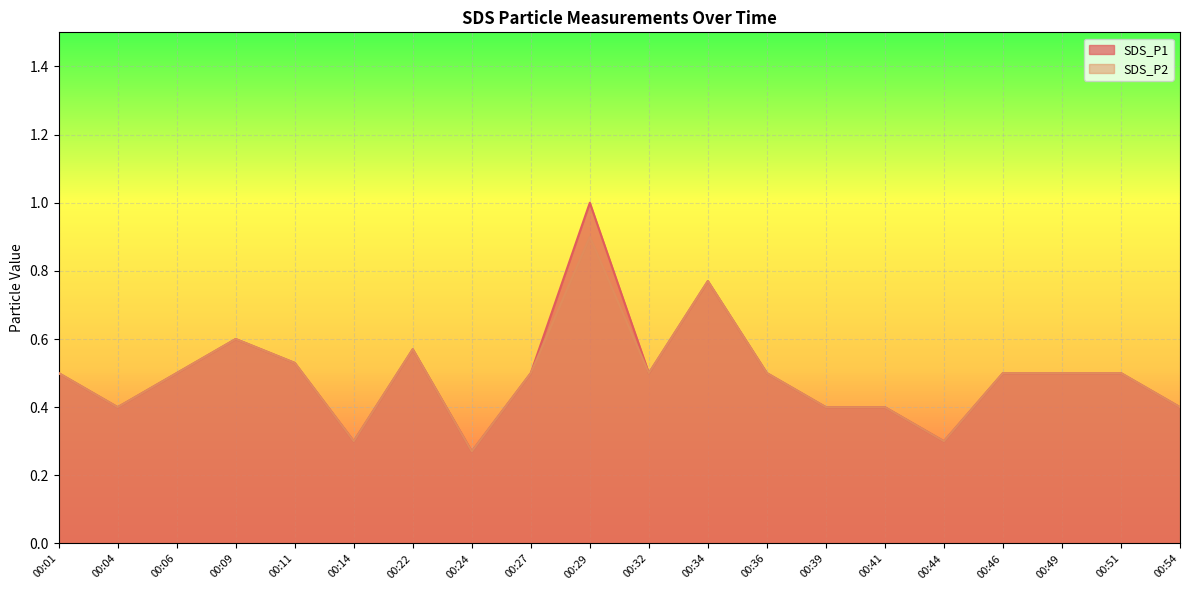

Reading right to left, transcribe all the data shown in this chart.

SDS_P1: 00:54=0.4	00:51=0.5	00:49=0.5	00:46=0.5	00:44=0.3	00:41=0.4	00:39=0.4	00:36=0.5	00:34=0.8	00:32=0.5	00:29=1.0	00:27=0.5	00:24=0.3	00:22=0.6	00:14=0.3	00:11=0.5	00:09=0.6	00:06=0.5	00:04=0.4	00:01=0.5
SDS_P2: 00:54=0.4	00:51=0.5	00:49=0.5	00:46=0.5	00:44=0.3	00:41=0.4	00:39=0.4	00:36=0.5	00:34=0.8	00:32=0.5	00:29=0.9	00:27=0.5	00:24=0.3	00:22=0.6	00:14=0.3	00:11=0.5	00:09=0.6	00:06=0.5	00:04=0.4	00:01=0.5